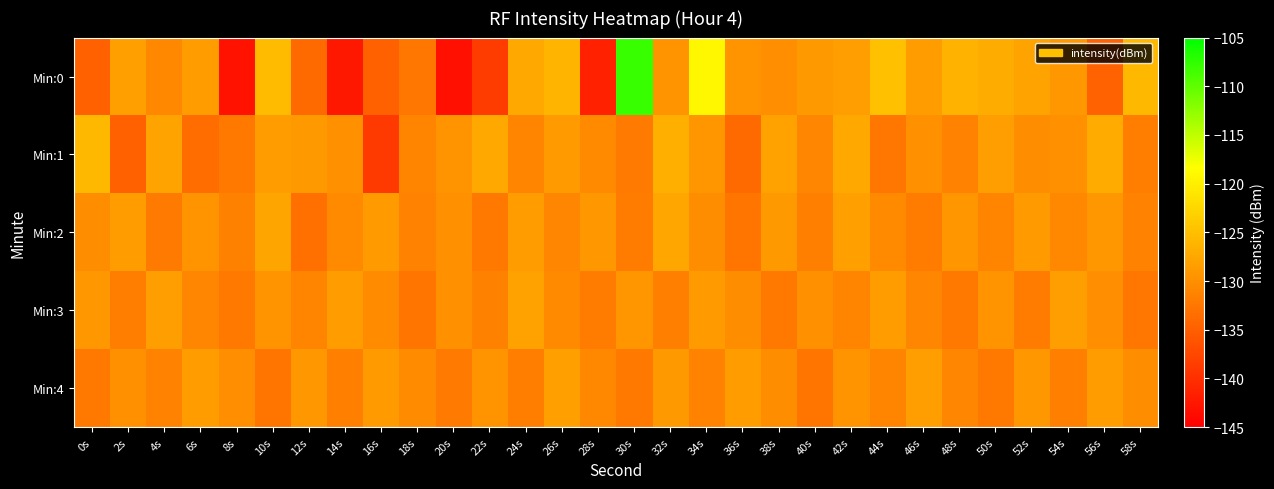

Reading left to right, extract all data points from this chart.

Min:0: 0s=-134.8	2s=-128.2	4s=-130.6	6s=-128.6	8s=-143.1	10s=-125.4	12s=-133.8	14s=-142.4	16s=-134.8	18s=-132.6	20s=-143.2	22s=-138.6	24s=-127.3	26s=-126.0	28s=-141.6	30s=-108.0	32s=-129.4	34s=-119.1	36s=-129.7	38s=-130.1	40s=-128.9	42s=-128.4	44s=-125.0	46s=-128.5	48s=-126.3	50s=-127.0	52s=-127.9	54s=-129.1	56s=-134.7	58s=-125.8
Min:1: 0s=-125.7	2s=-134.8	4s=-127.9	6s=-133.6	8s=-132.2	10s=-128.6	12s=-129.1	14s=-129.9	16s=-138.8	18s=-131.2	20s=-129.5	22s=-127.3	24s=-131.2	26s=-128.9	28s=-130.5	30s=-132.1	32s=-126.7	34s=-129.3	36s=-133.8	38s=-128.1	40s=-130.9	42s=-127.5	44s=-132.6	46s=-129.7	48s=-131.4	50s=-128.3	52s=-130.2	54s=-129.9	56s=-127.1	58s=-131.8
Min:2: 0s=-130.2	2s=-128.7	4s=-132.1	6s=-129.4	8s=-131.5	10s=-127.8	12s=-133.2	14s=-130.6	16s=-128.9	18s=-131.3	20s=-129.7	22s=-132.4	24s=-128.5	26s=-130.8	28s=-129.1	30s=-131.9	32s=-127.6	34s=-130.3	36s=-132.7	38s=-129.0	40s=-131.6	42s=-128.2	44s=-130.5	46s=-132.0	48s=-129.3	50s=-131.1	52s=-128.8	54s=-130.7	56s=-129.2	58s=-131.4
Min:3: 0s=-129.1	2s=-131.8	4s=-128.4	6s=-130.9	8s=-132.3	10s=-129.6	12s=-131.2	14s=-128.7	16s=-130.4	18s=-132.8	20s=-129.9	22s=-131.5	24s=-128.1	26s=-130.6	28s=-132.0	30s=-129.3	32s=-131.7	34s=-128.9	36s=-130.2	38s=-132.5	40s=-129.7	42s=-131.1	44s=-128.6	46s=-130.8	48s=-132.2	50s=-129.4	52s=-131.9	54s=-128.3	56s=-130.1	58s=-132.6
Min:4: 0s=-132.4	2s=-129.8	4s=-131.3	6s=-128.6	8s=-130.1	10s=-132.7	12s=-129.2	14s=-131.6	16s=-128.9	18s=-130.4	20s=-132.1	22s=-129.5	24s=-131.8	26s=-128.2	28s=-130.7	30s=-132.3	32s=-129.0	34s=-131.4	36s=-128.7	38s=-130.3	40s=-132.8	42s=-129.6	44s=-131.1	46s=-128.4	48s=-130.9	50s=-132.5	52s=-129.1	54s=-131.7	56s=-128.5	58s=-130.2